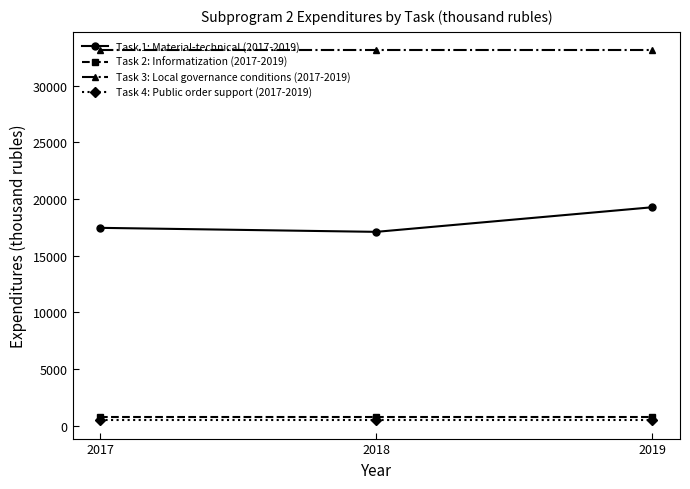

True or false: Task 1: Material-technical (2017-2019) has a value of 5895.7 at 2019.

False